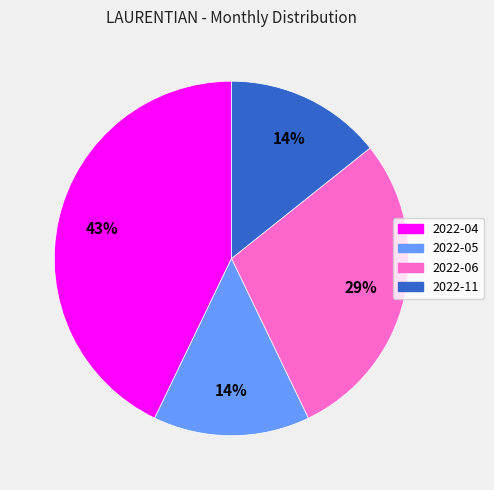

Which has a higher value, 2022-04 or 2022-06?

2022-04